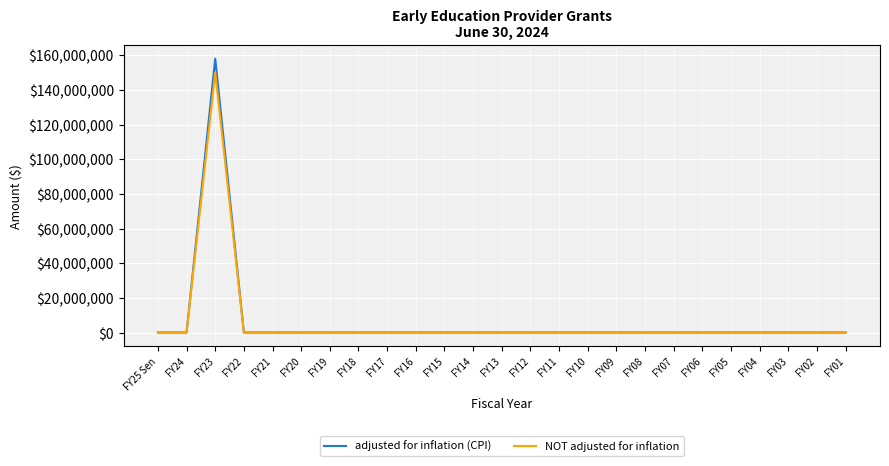

Reading right to left, extract all data points from this chart.

adjusted for inflation (CPI): FY01=0	FY02=0	FY03=0	FY04=0	FY05=0	FY06=0	FY07=0	FY08=0	FY09=0	FY10=0	FY11=0	FY12=0	FY13=0	FY14=0	FY15=0	FY16=0	FY17=0	FY18=0	FY19=0	FY20=0	FY21=0	FY22=0	FY23=157978458	FY24=0	FY25 Sen=0
NOT adjusted for inflation: FY01=0	FY02=0	FY03=0	FY04=0	FY05=0	FY06=0	FY07=0	FY08=0	FY09=0	FY10=0	FY11=0	FY12=0	FY13=0	FY14=0	FY15=0	FY16=0	FY17=0	FY18=0	FY19=0	FY20=0	FY21=0	FY22=0	FY23=150000000	FY24=0	FY25 Sen=0